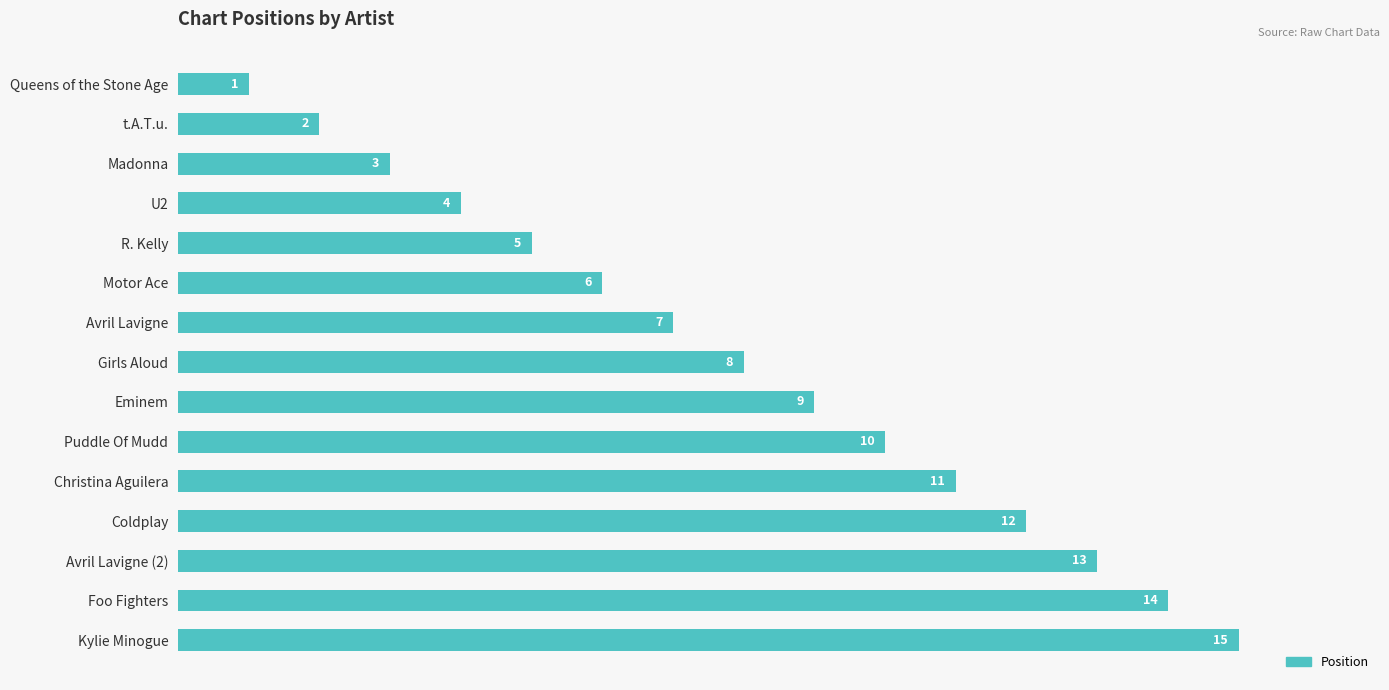

List the labels in order of value, largest first.

Kylie Minogue, Foo Fighters, Avril Lavigne (2), Coldplay, Christina Aguilera, Puddle Of Mudd, Eminem, Girls Aloud, Avril Lavigne, Motor Ace, R. Kelly, U2, Madonna, t.A.T.u., Queens of the Stone Age